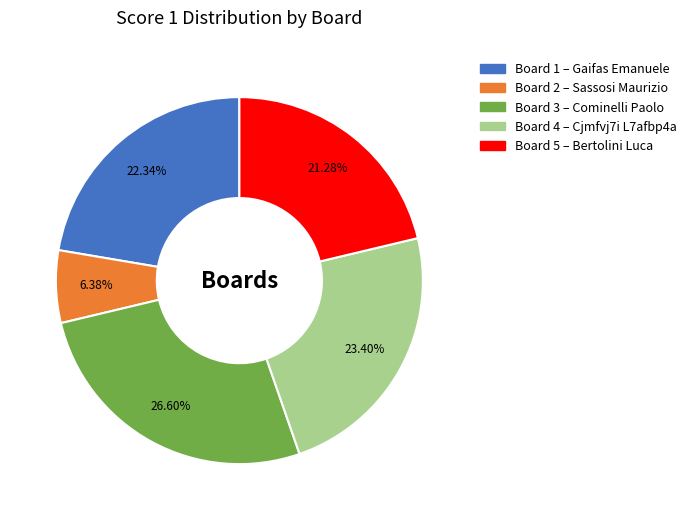

Does any single category account for the majority?

No